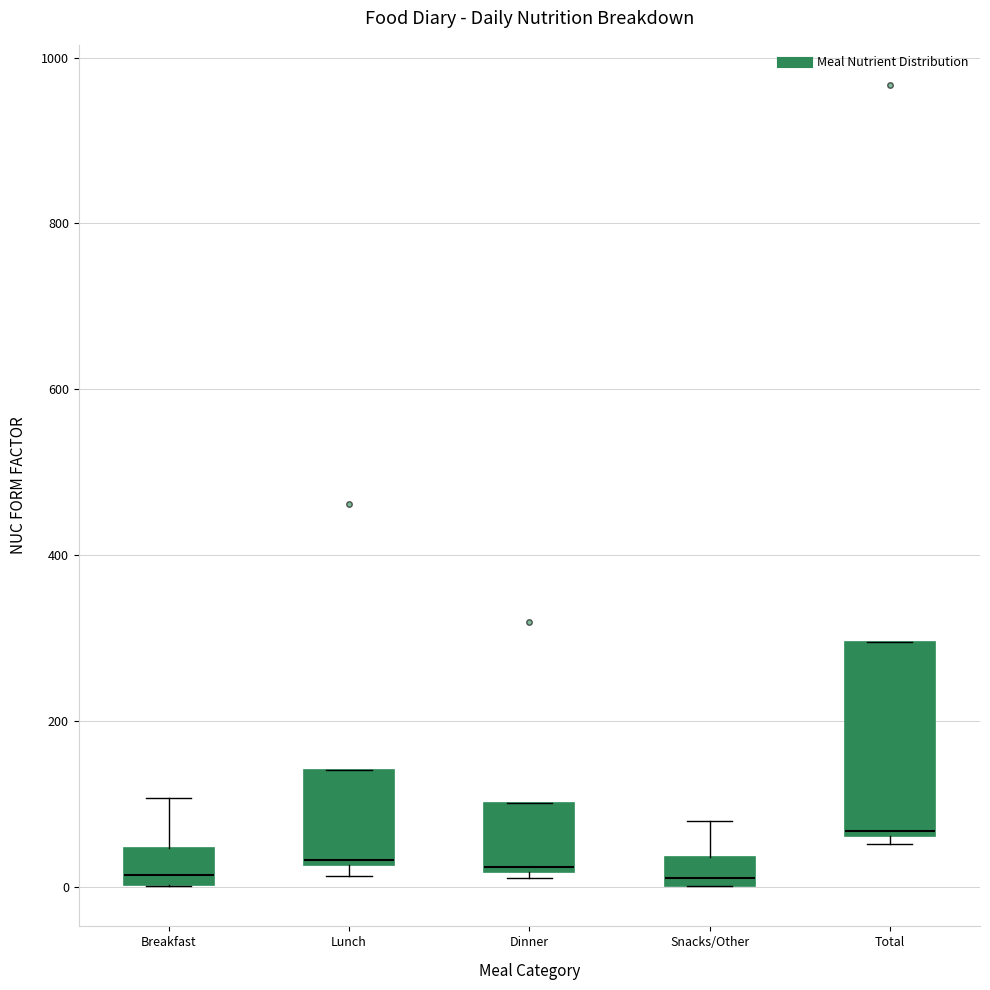

Which box has the highest median line?

Total